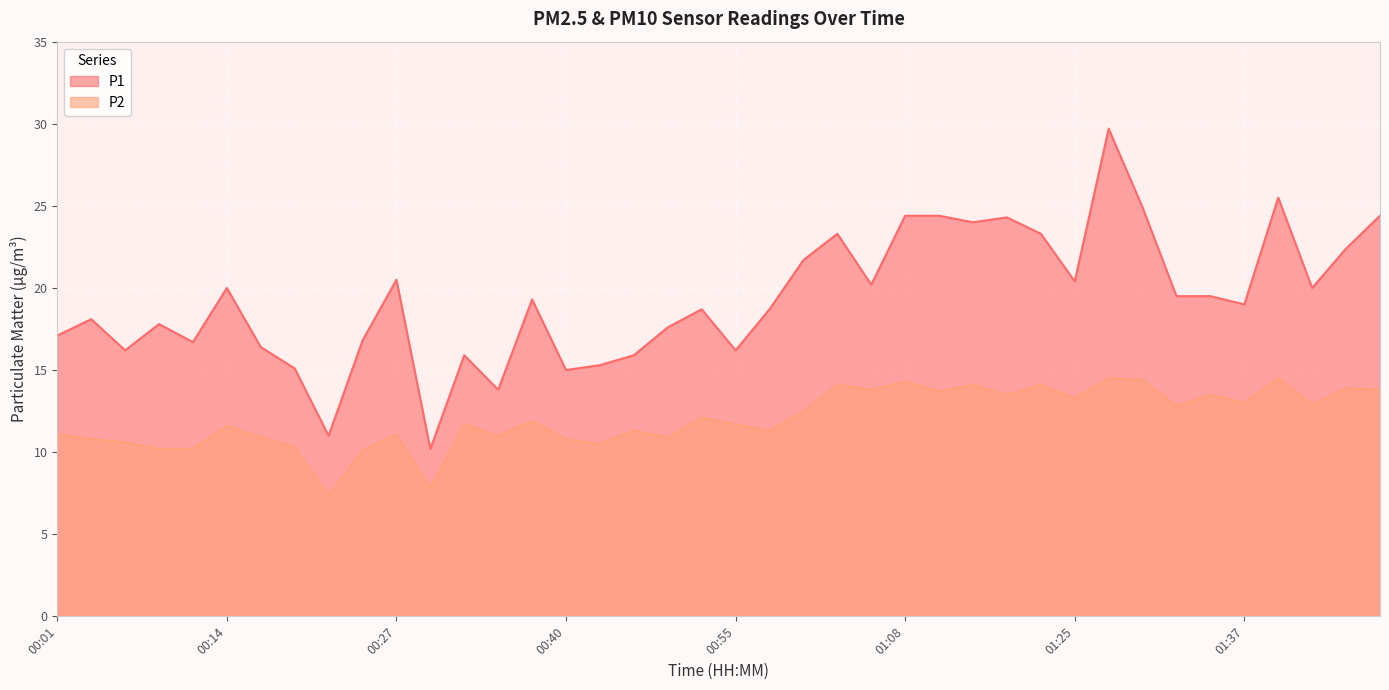

The P1 series shows 16.2 at 00:55. True or false?

True